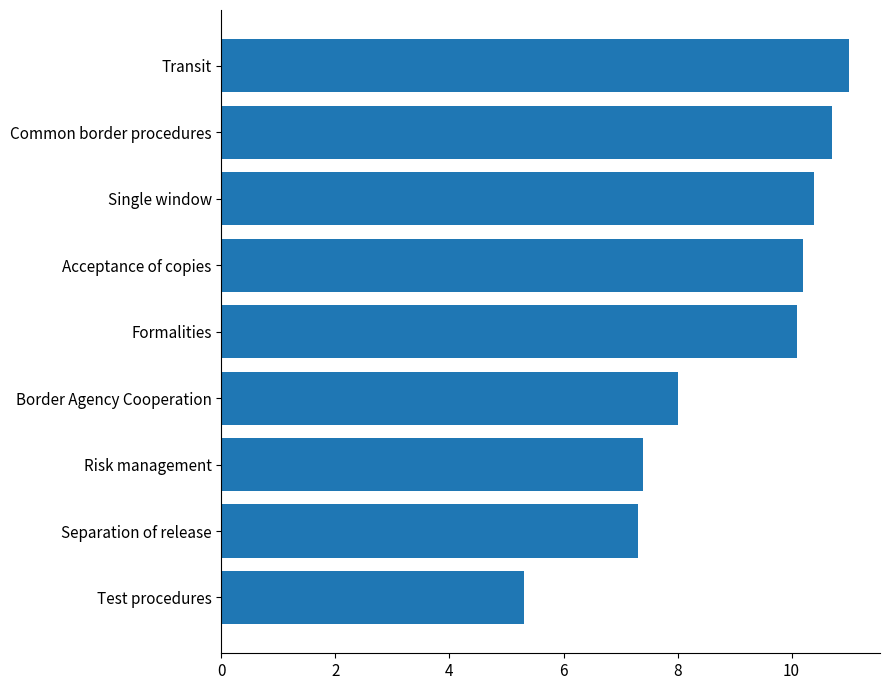

What is the sum of all values?

80.4